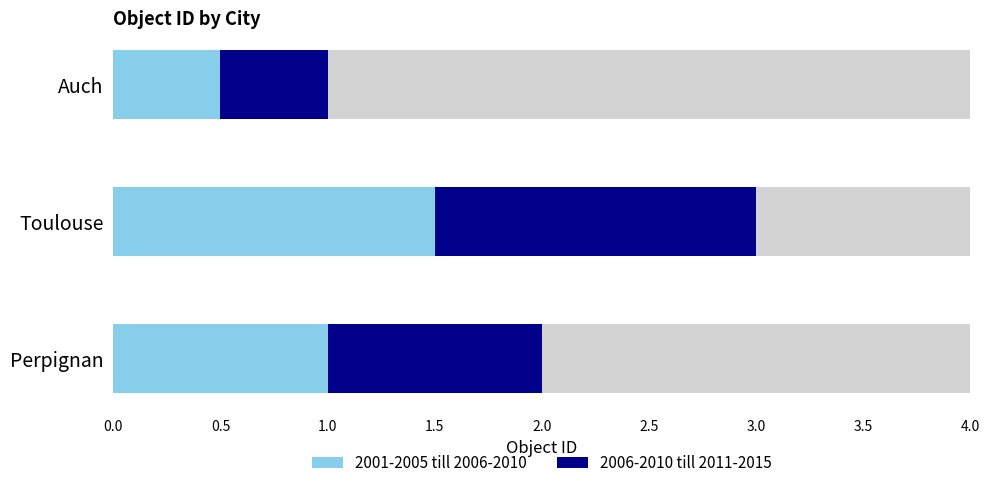

What are all the series names shown in the legend?

2001-2005 till 2006-2010, 2006-2010 till 2011-2015